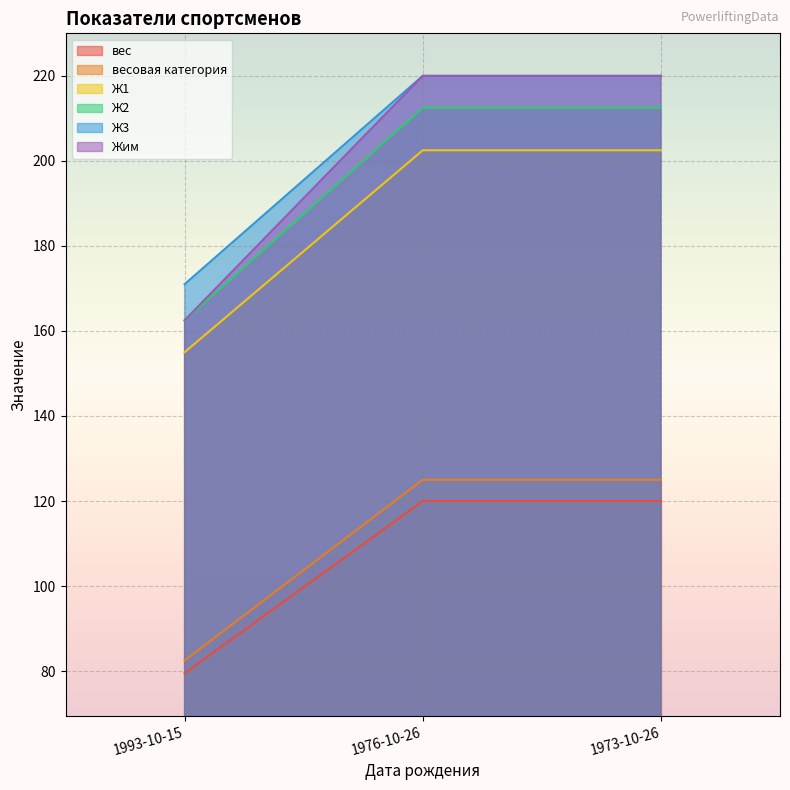

At which label does Ж2 reach its peak?

1976-10-26